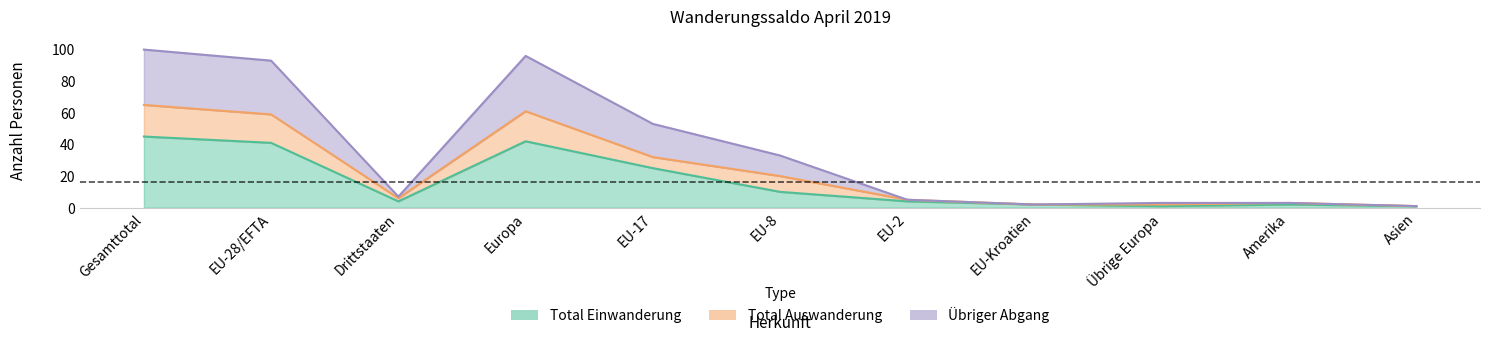

Which label corresponds to the largest value in the chart?

Gesamttotal